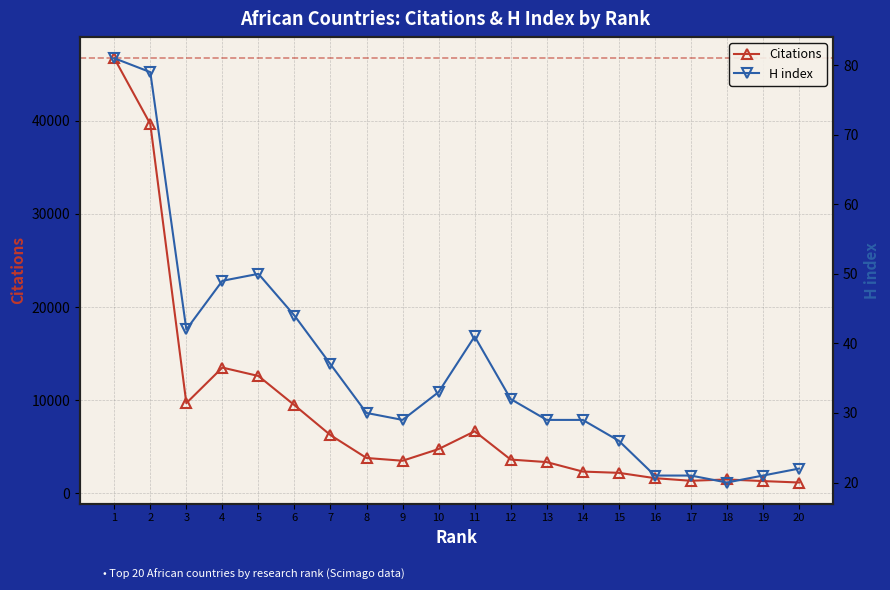

True or false: Citations has a value of 1165 at 20.

True